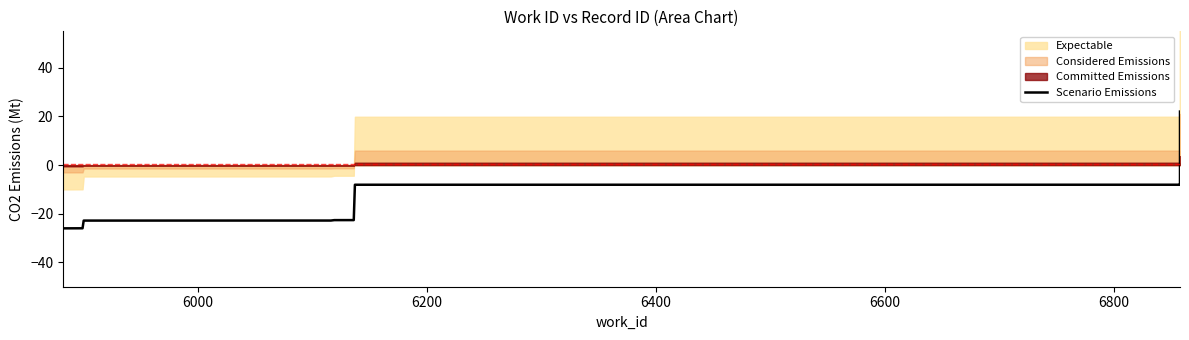

True or false: the data has more than 1 interior local peaks.

False